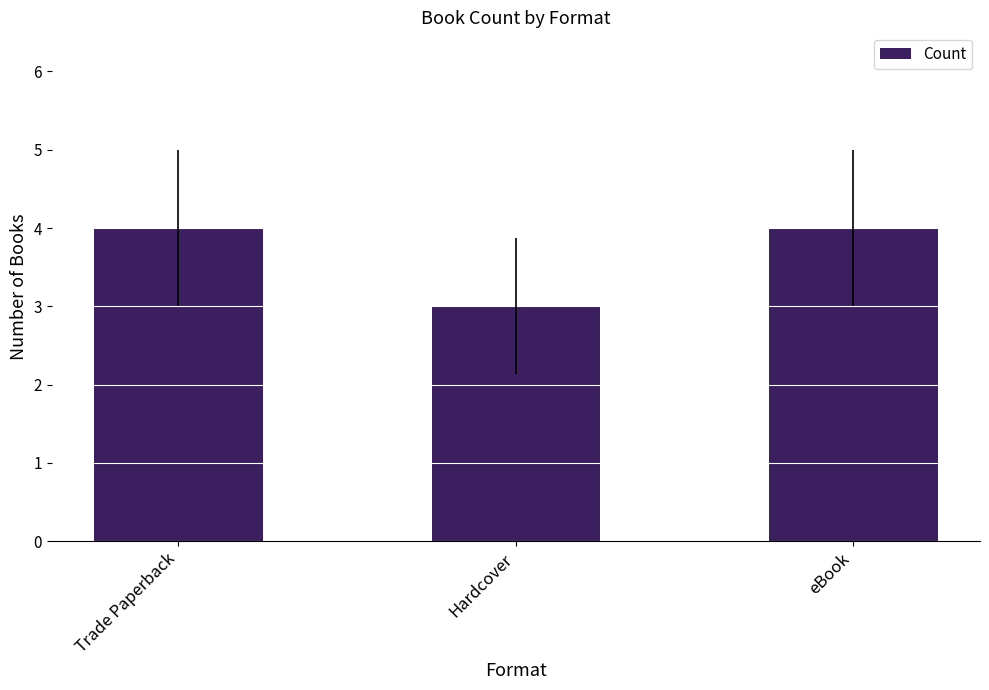

Is it true that the value at Trade Paperback is 4?

True